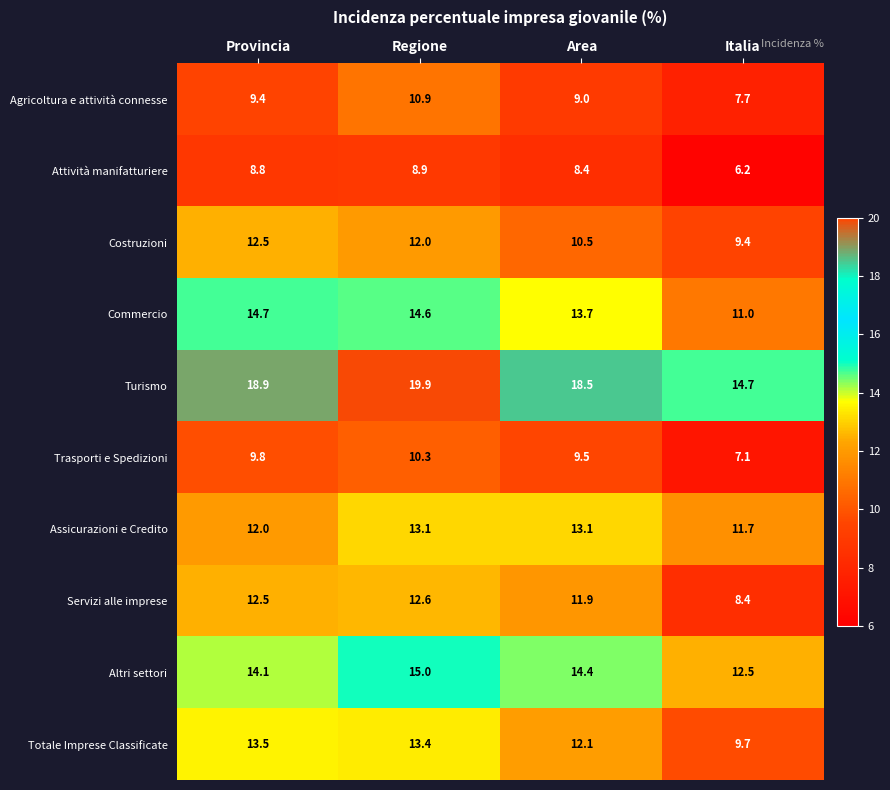

Which series has the widest spread of values?

Turismo